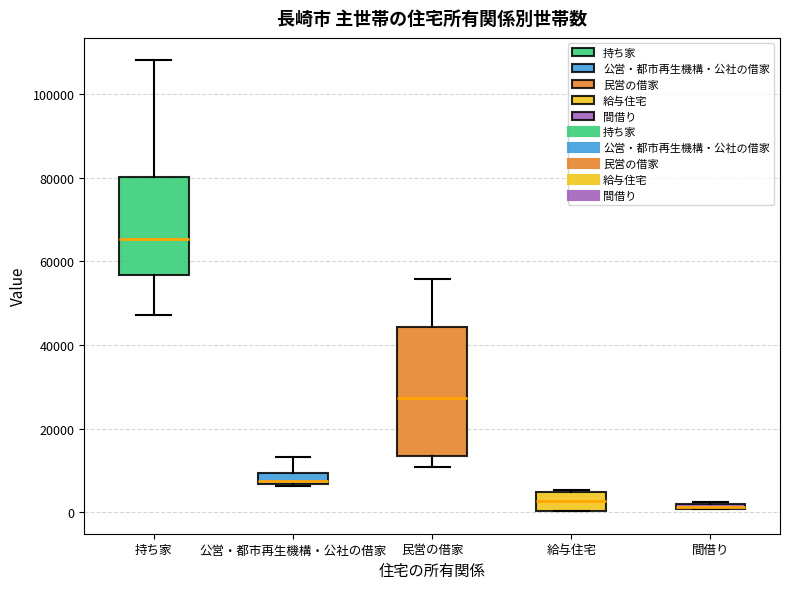

Which box's median line is the highest?

持ち家